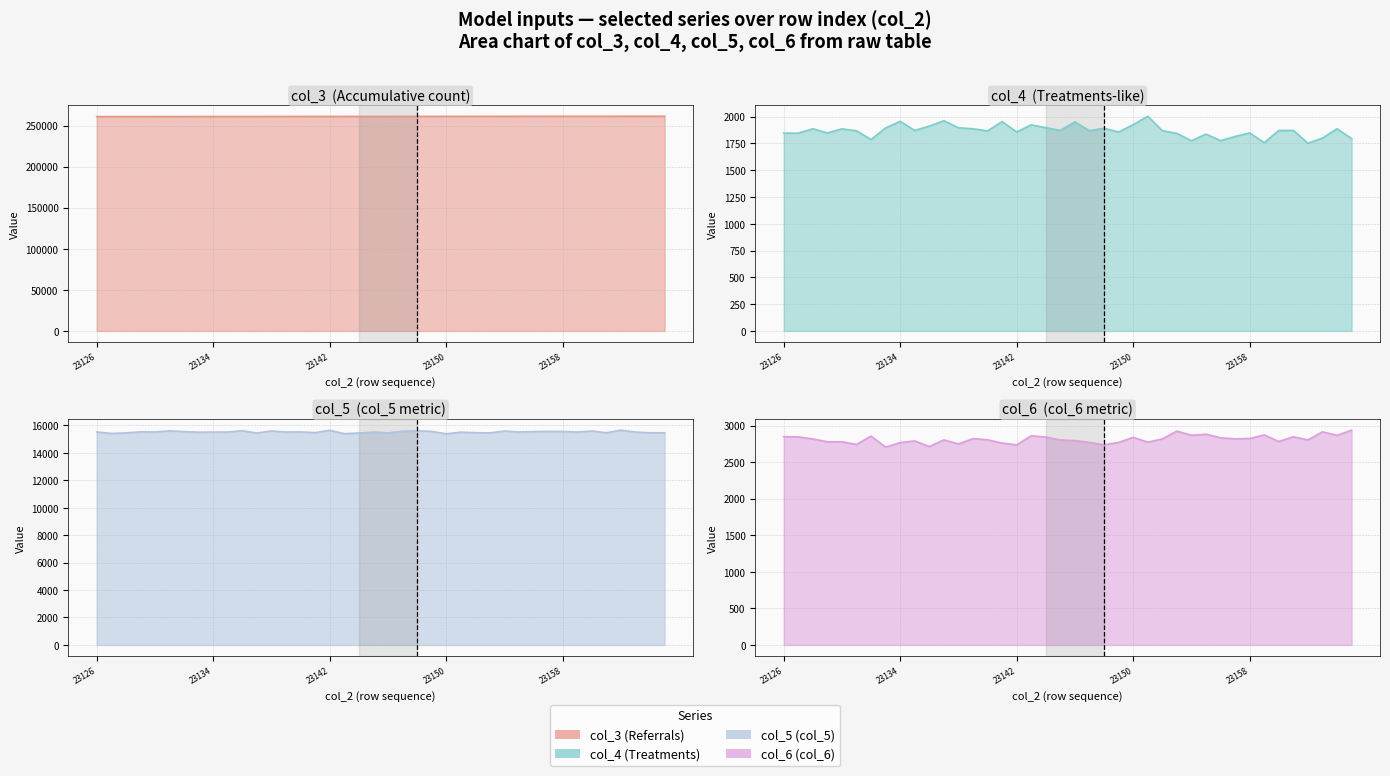

Reading left to right, extract all data points from this chart.

col_3 (Referrals) (line): 260922	260933	260945	260956	260967	260979	260990	261001	261012	261024	261035	261046	261058	261069	261080	261091	261103	261114	261125	261136	261148	261159	261170	261182	261193	261204	261215	261227	261238	261249	261261	261272	261283	261294	261306	261317	261328	261340	261351	261362
col_4 (Treatments) (line): 1846	1846	1887	1848	1886	1868	1786	1895	1956	1871	1912	1962	1896	1887	1867	1954	1857	1924	1897	1872	1951	1869	1892	1857	1925	2004	1869	1844	1775	1837	1776	1815	1848	1757	1871	1872	1752	1800	1888	1794
col_5 (col_5) (line): 15529	15418	15461	15535	15526	15605	15553	15511	15520	15522	15619	15446	15599	15522	15531	15475	15649	15401	15452	15518	15469	15579	15610	15568	15391	15510	15474	15459	15596	15527	15552	15569	15566	15520	15595	15468	15658	15519	15467	15469
col_6 (col_6) (line): 2848	2846	2818	2779	2779	2742	2857	2706	2767	2791	2714	2805	2750	2822	2806	2761	2737	2861	2843	2804	2796	2770	2737	2770	2840	2774	2818	2925	2868	2883	2833	2819	2824	2873	2782	2848	2804	2915	2867	2938